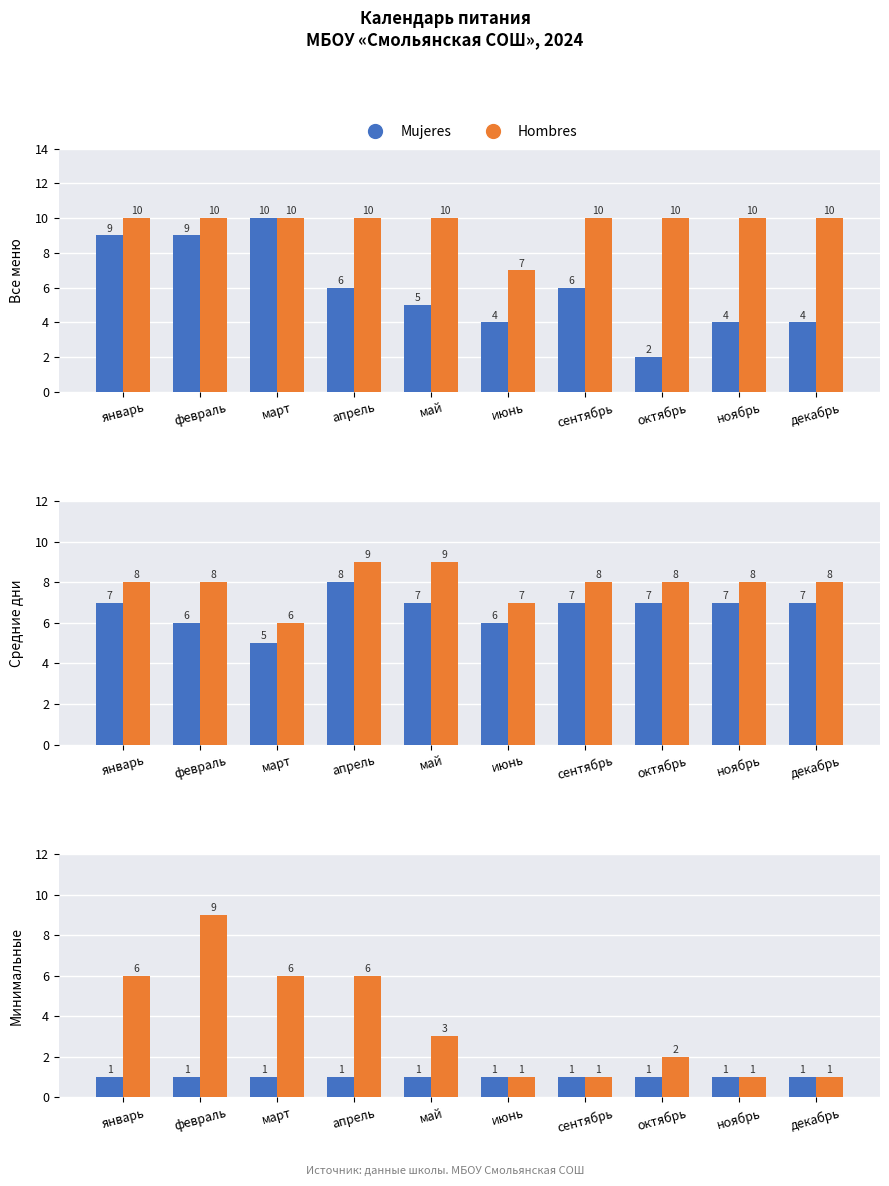

Which series has the largest total across all categories?

Hombres